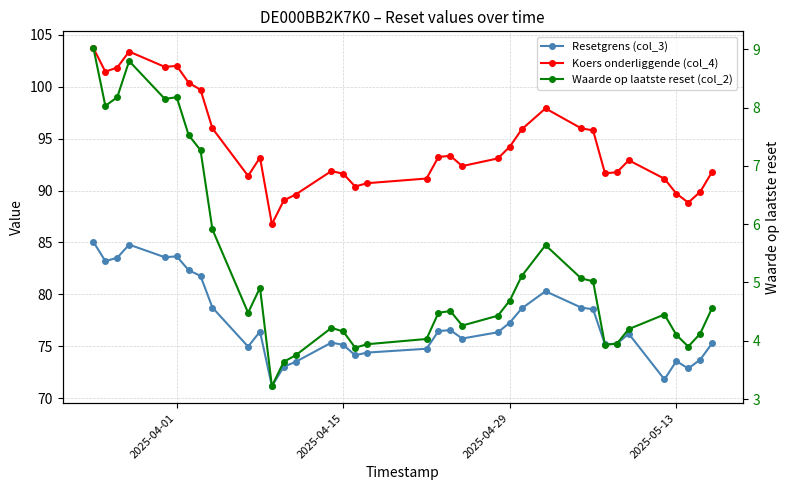

What value does the Resetgrens (col_3) series have at 2025-05-13?

73.6